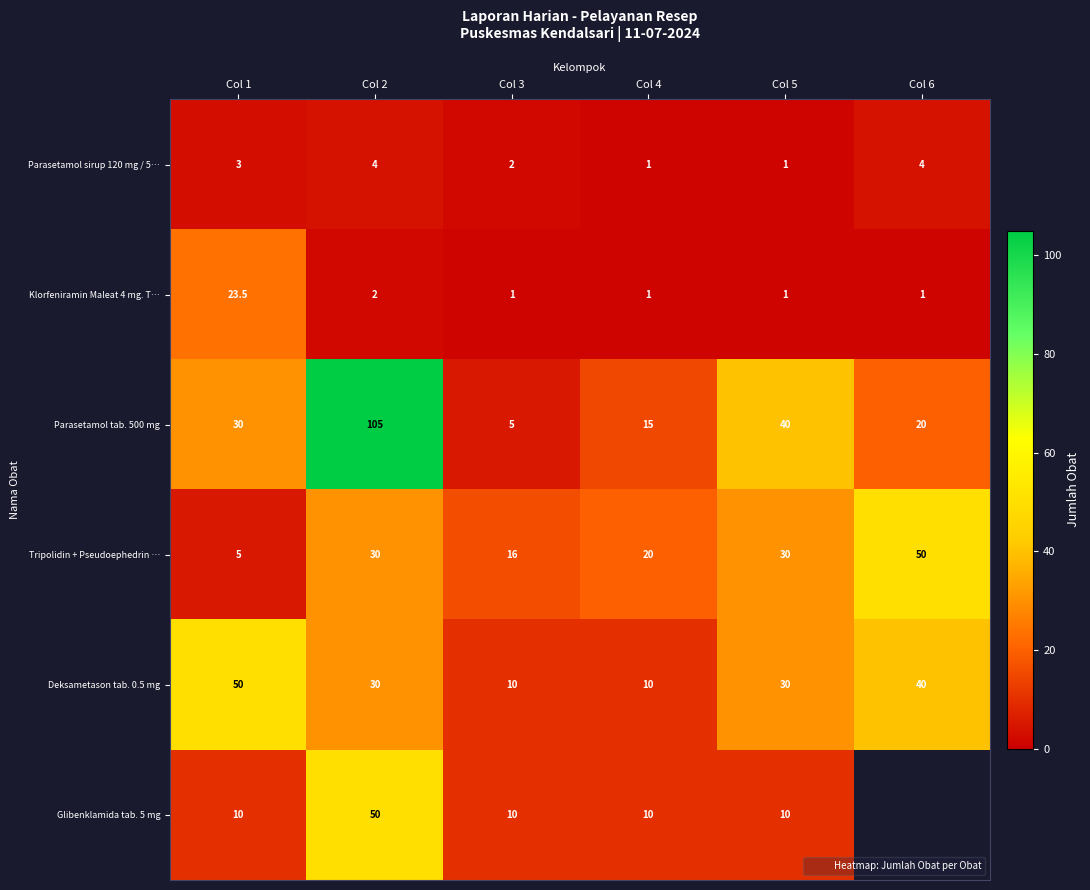

At which label does Parasetamol tab. 500 mg reach its minimum?

Col 3